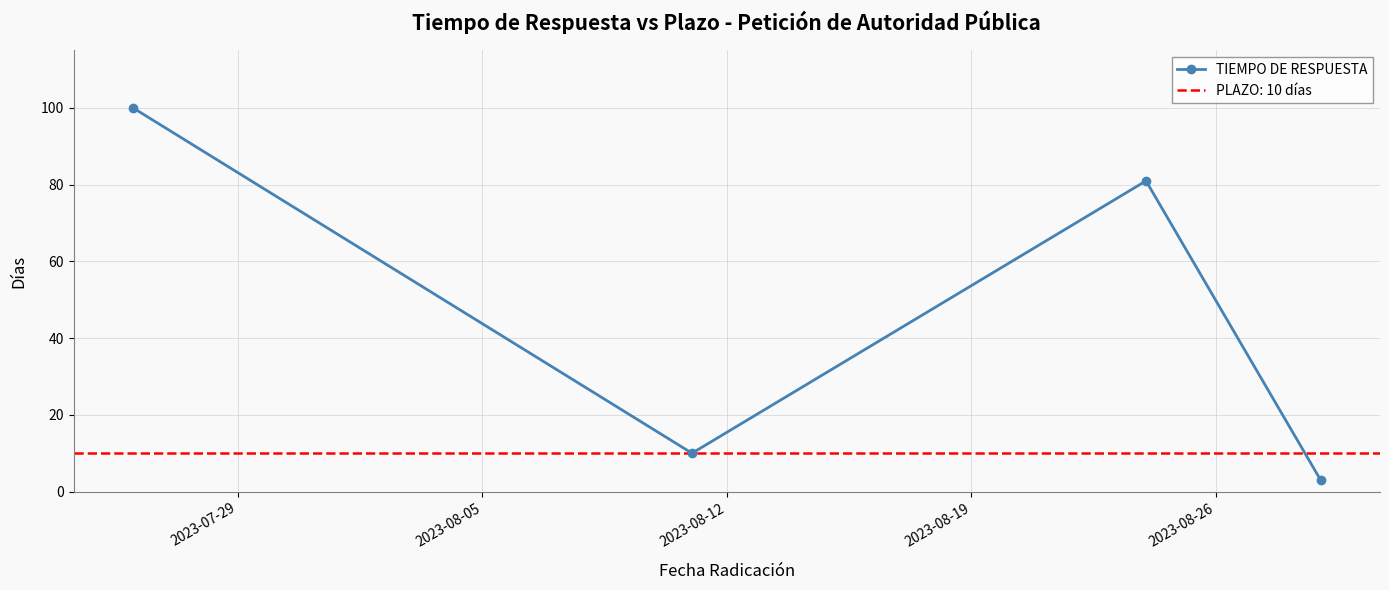

In TIEMPO DE RESPUESTA, how many points are lower than both neighbors (excluding endpoints)?

1